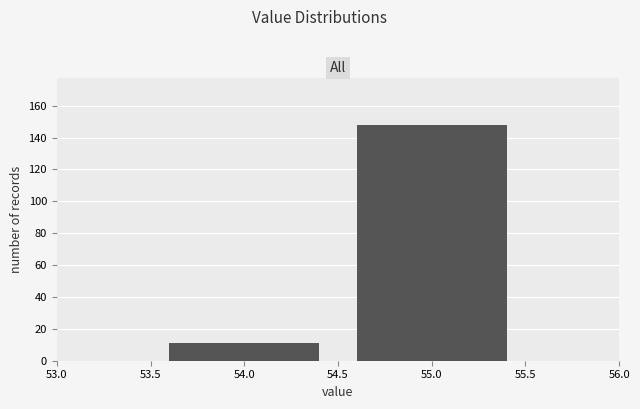

Reading left to right, list every bar in this chart as the range it spans on the x-axis followed by its height. The values are not printed on the chart, so give them approximately, as read against the axis.

53.5 to 54.5: 12
54.5 to 55.5: 148